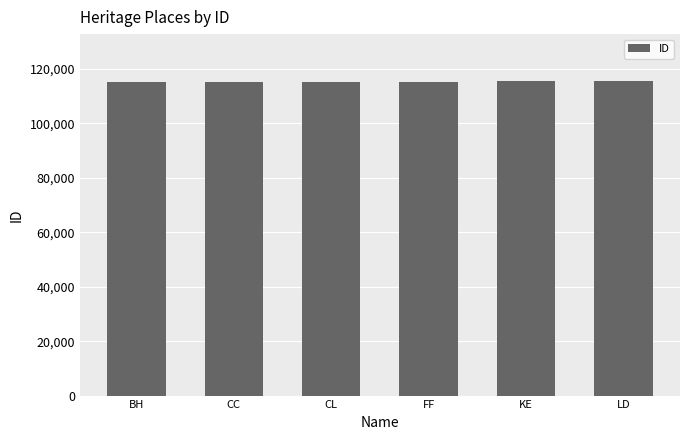

What is the value of the 3rd bar from the left?

115253